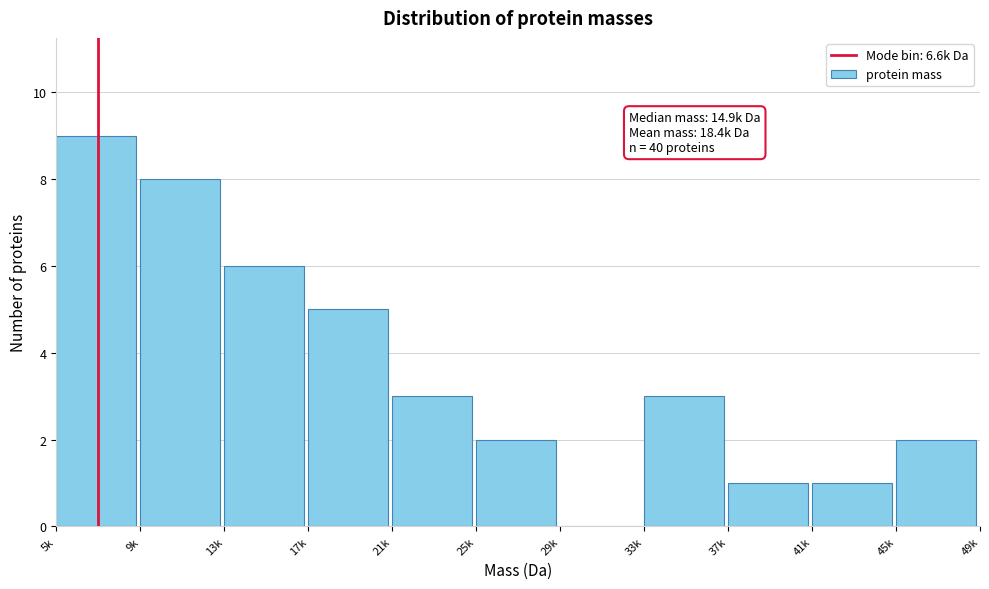

Reading left to right, transcribe all the data shown in this chart.

5k=9	9k=8	13k=6	17k=5	21k=3	25k=2	29k=0	33k=3	37k=1	41k=1	45k=2